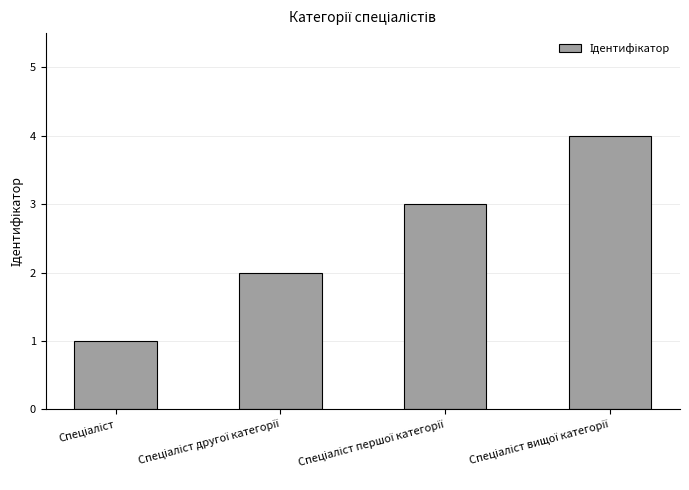

What is the value of the 4th bar from the left?

4